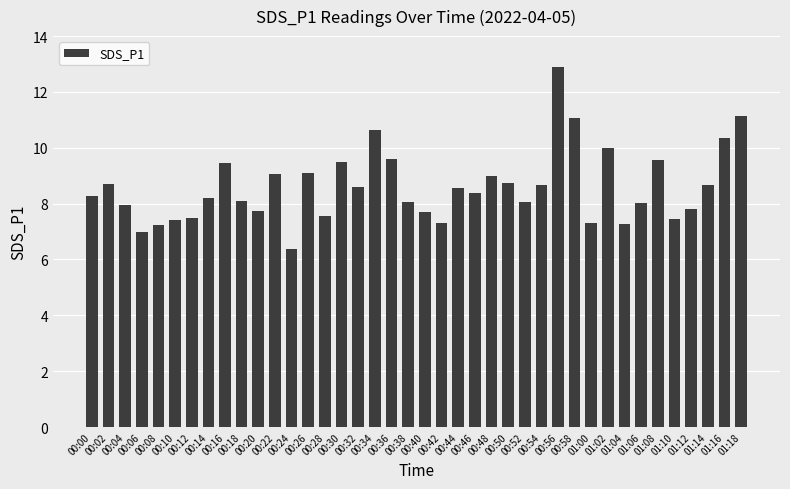

What is the smallest value displayed?

6.4